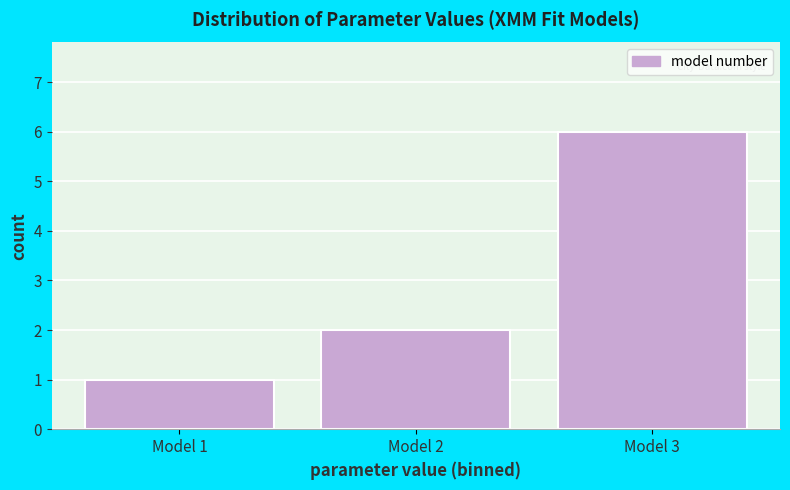

Reading left to right, transcribe this chart: for each bar, give the range it covers on the x-axis and its height. The values are not printed on the chart, so give them approximately, as read against the axis.

0.5 to 1.5: 1
1.5 to 2.5: 2
2.5 to 3.5: 6